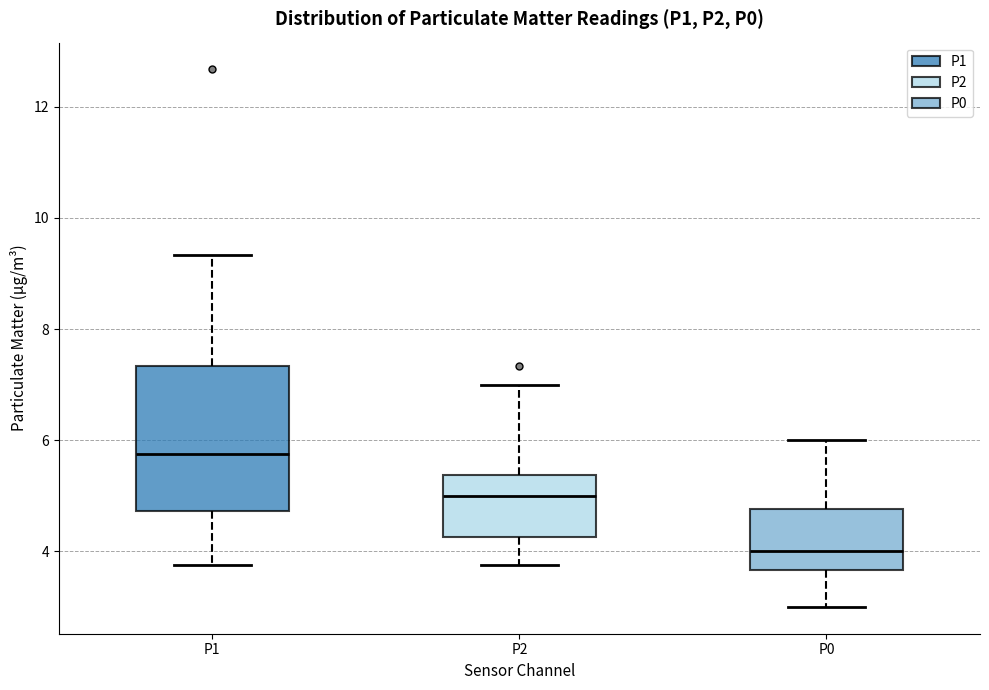

Where is the lower edge of the box for P1 on the y-axis? The values are not printed on the chart, so give them approximately, as read against the axis.

4.8